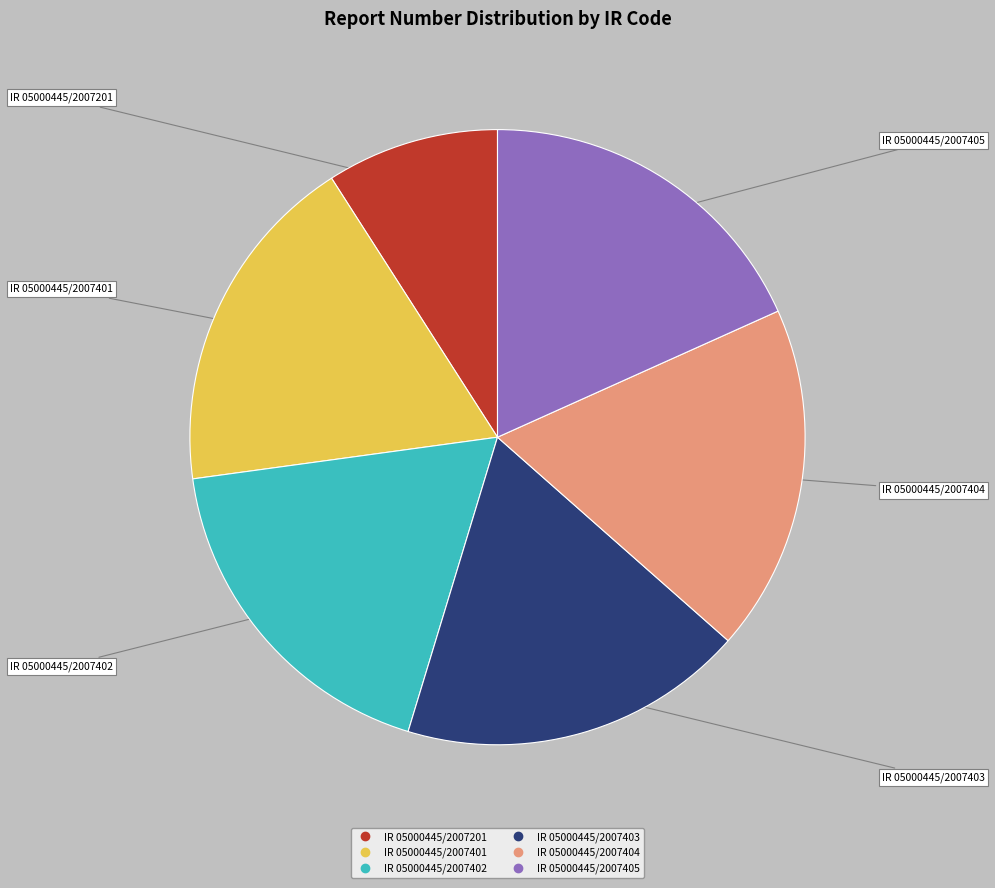

What is the smallest slice in the pie chart?

IR 05000445/2007201